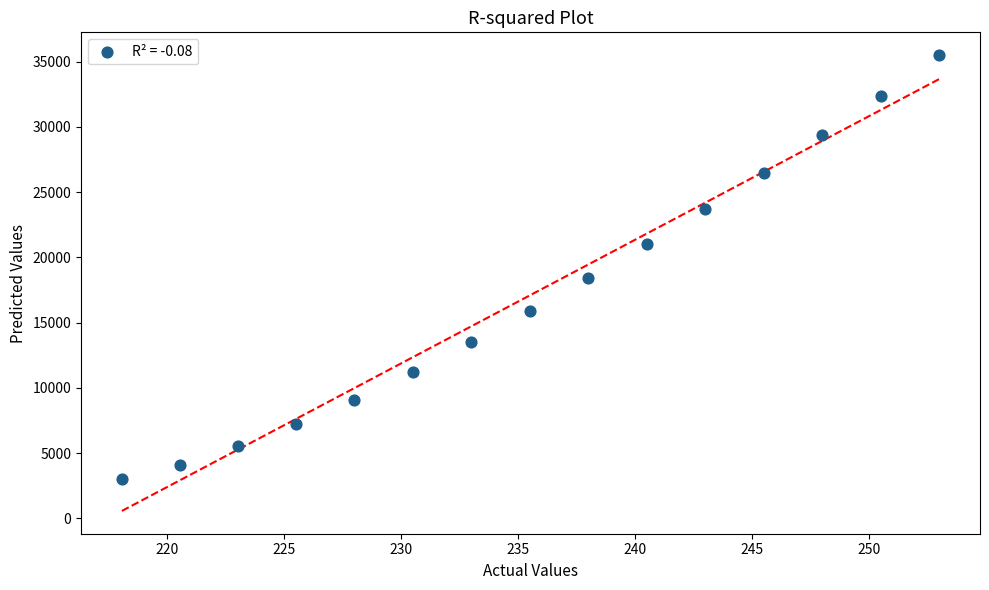

What is the range of X values (max minus min)?

34.9